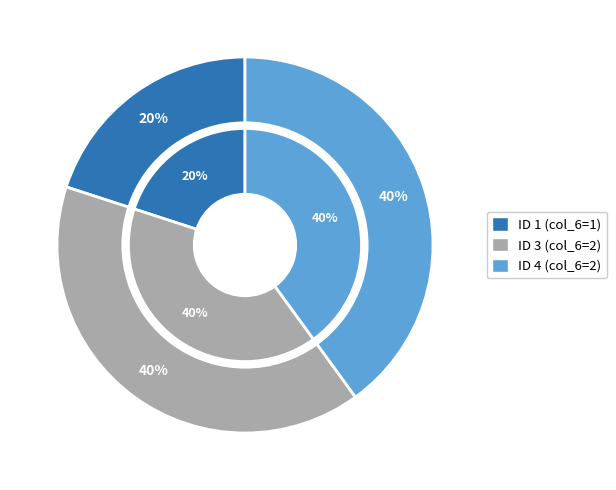

How many segments does this pie chart have?

3